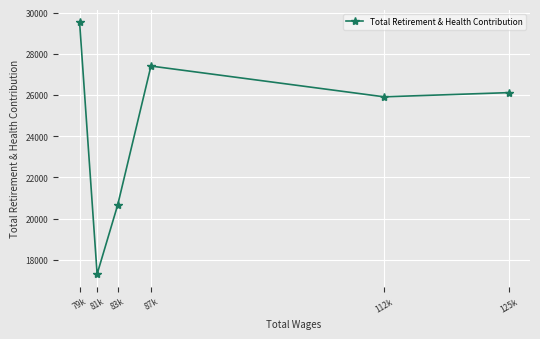

Between 81k and 125k, which is larger?

125k